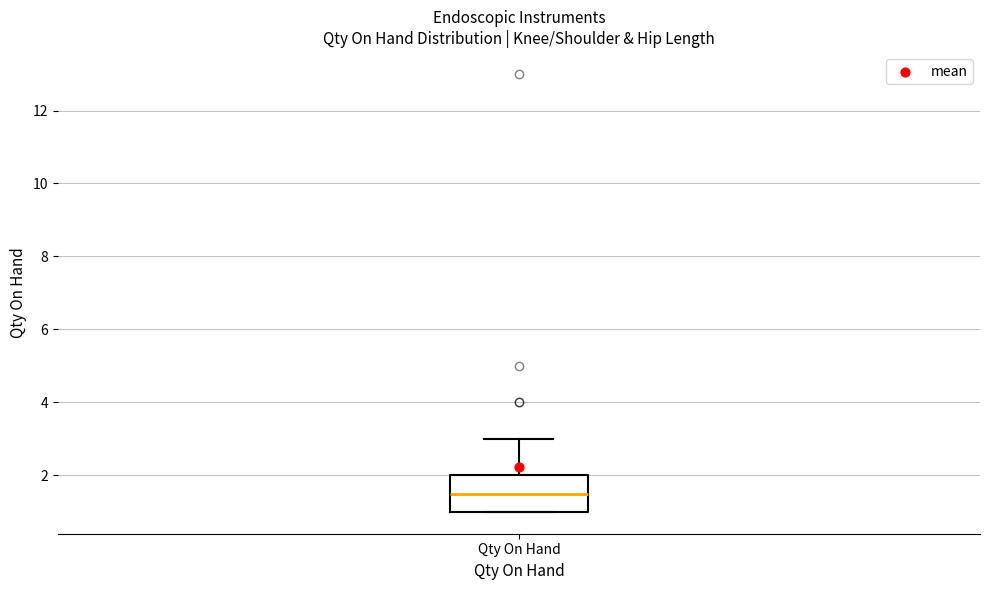

Read this box plot against the y-axis: the position of the median line, the range covered by the box, and the ends of both whiskers. The values are not printed on the chart, so give them approximately, as read against the axis.

median 1.6, box 1.0 to 2.0, whiskers 1.0 to 3.0